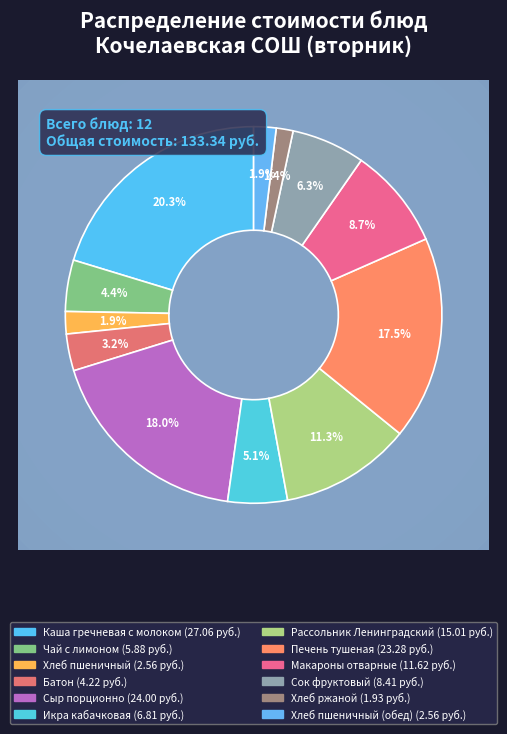

To the nearest percent, what portion does Рассольник Ленинградский represent?

11%